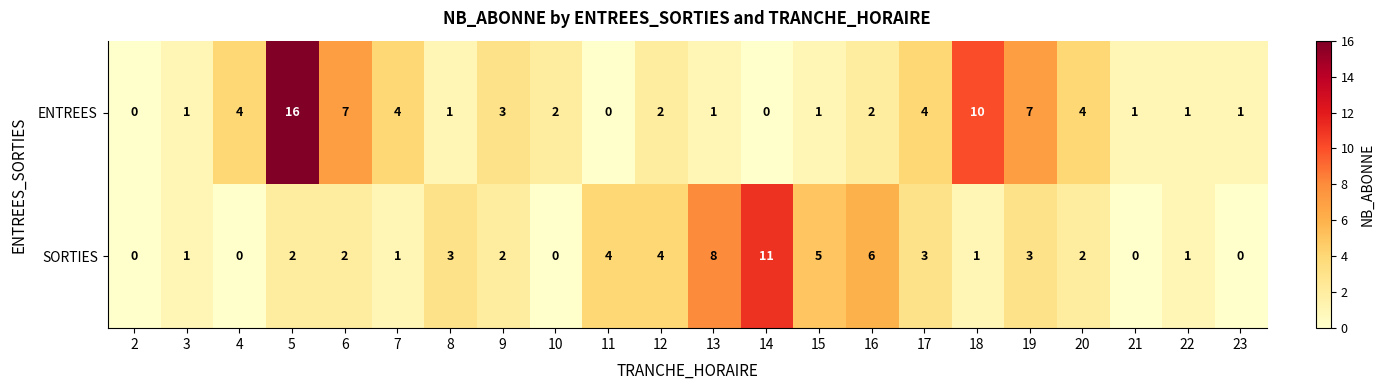

Which series has the largest total across all categories?

ENTREES